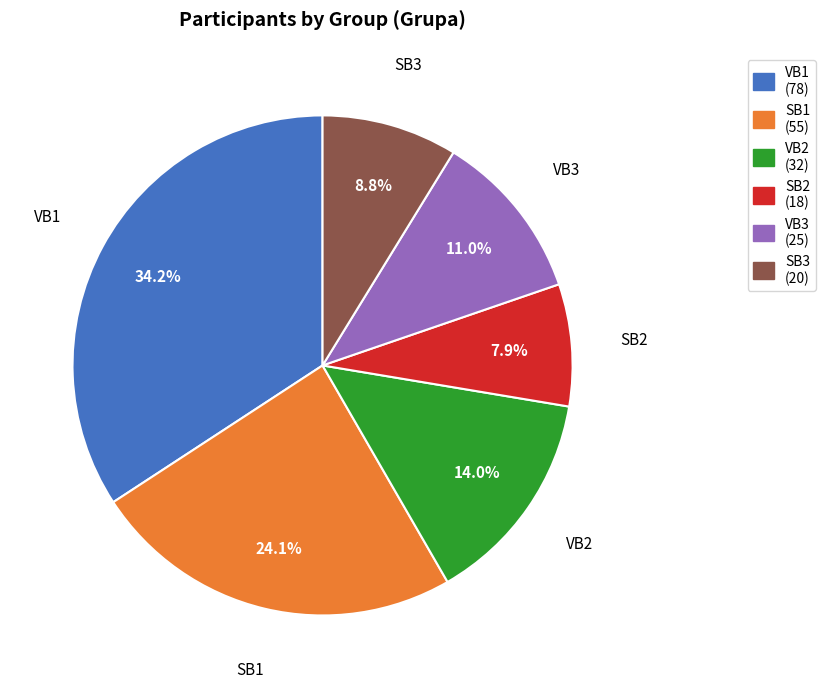

What is the ratio of the value at VB3 to the value at VB1?

0.3